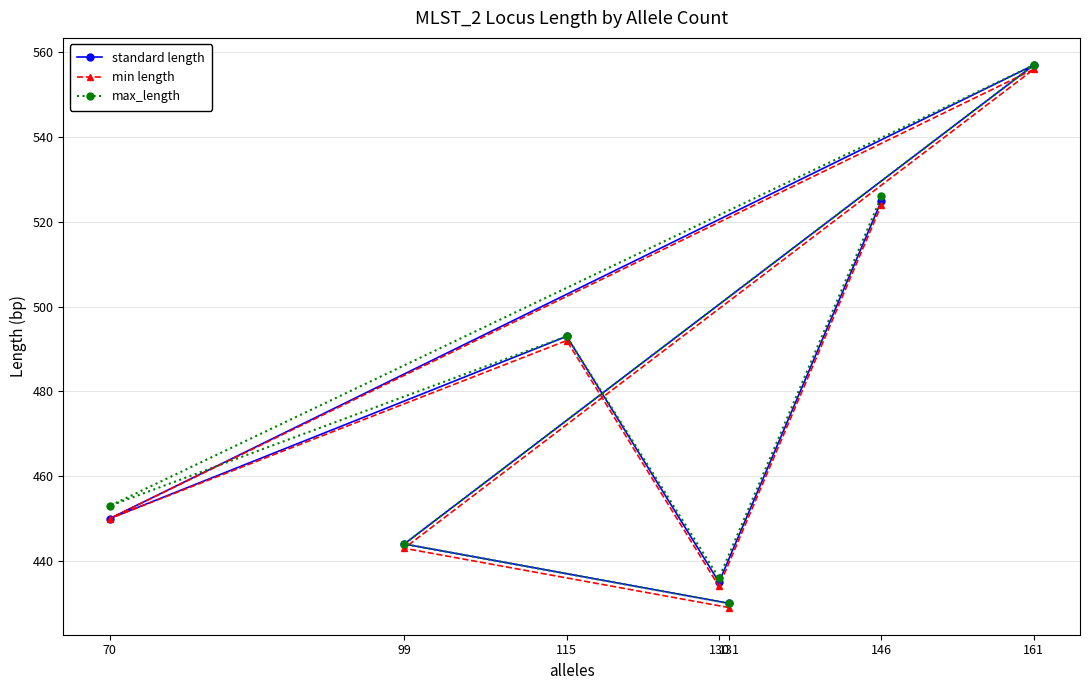

Which series changed the most between 115 and 130?

standard length